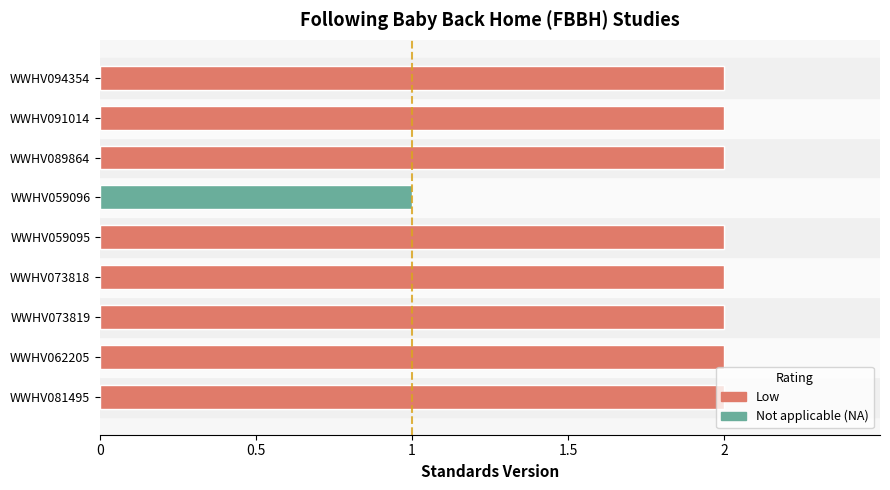

What is the label of the 9th bar from the left?

WWHV094354